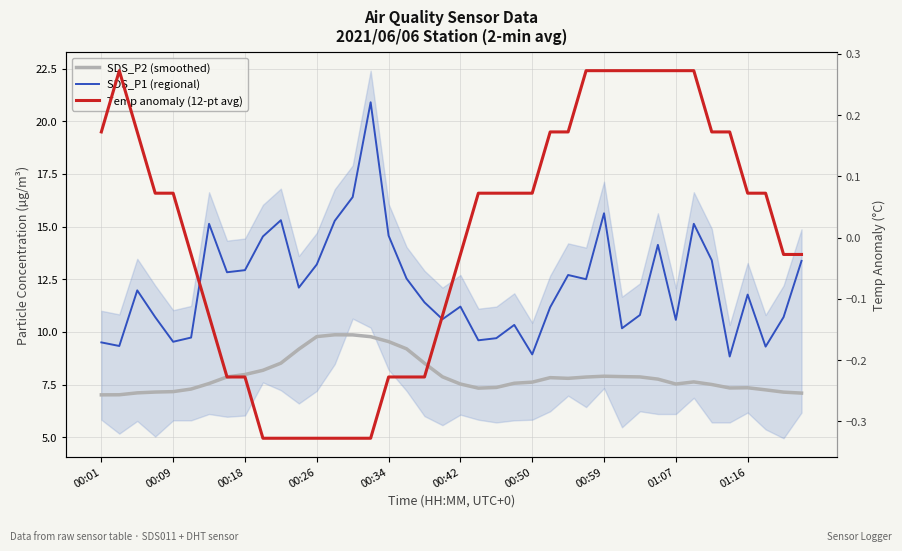

How many interior local peaks does the Temp anomaly (12-pt avg) series have?

1